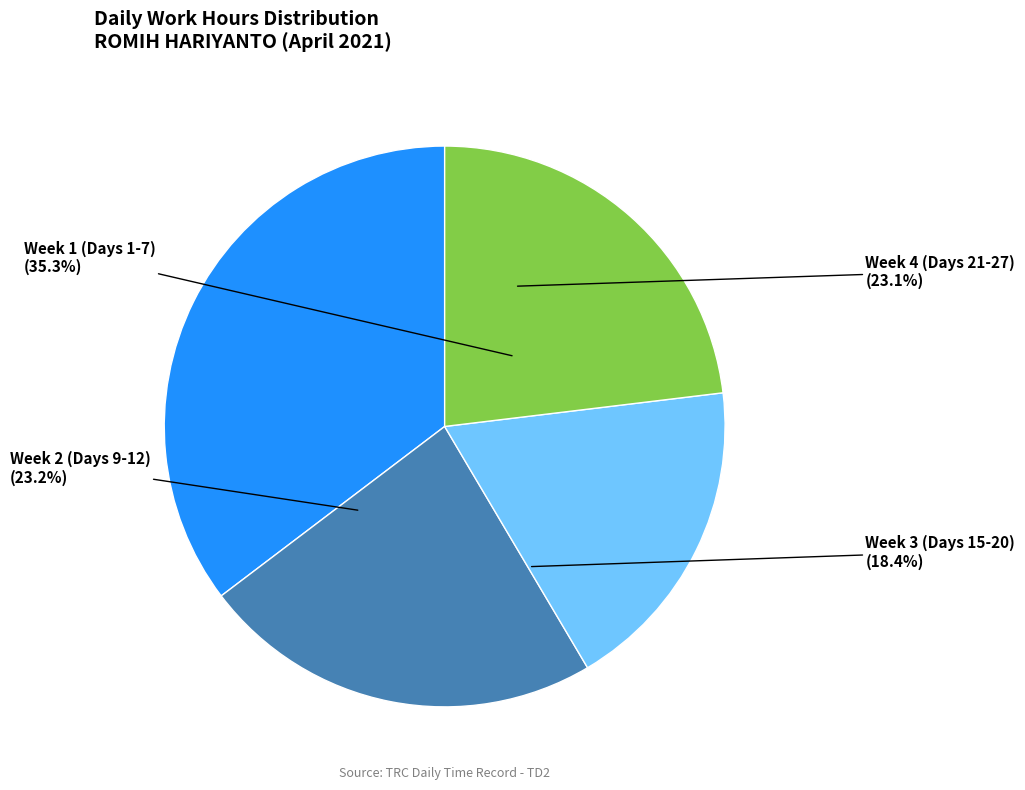

Does Day 19 account for over 50% of the chart?

No